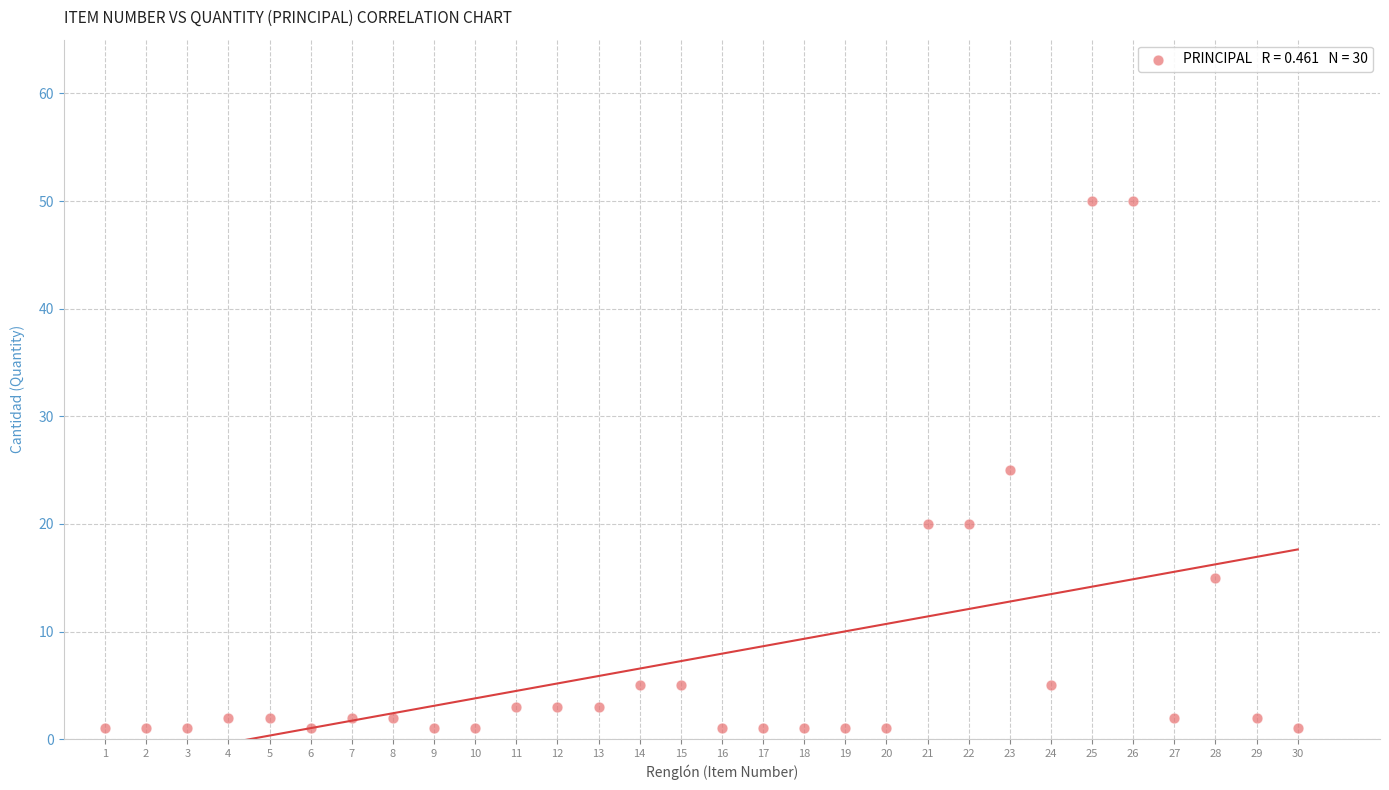

What is the range of Y values (max minus min)?

49